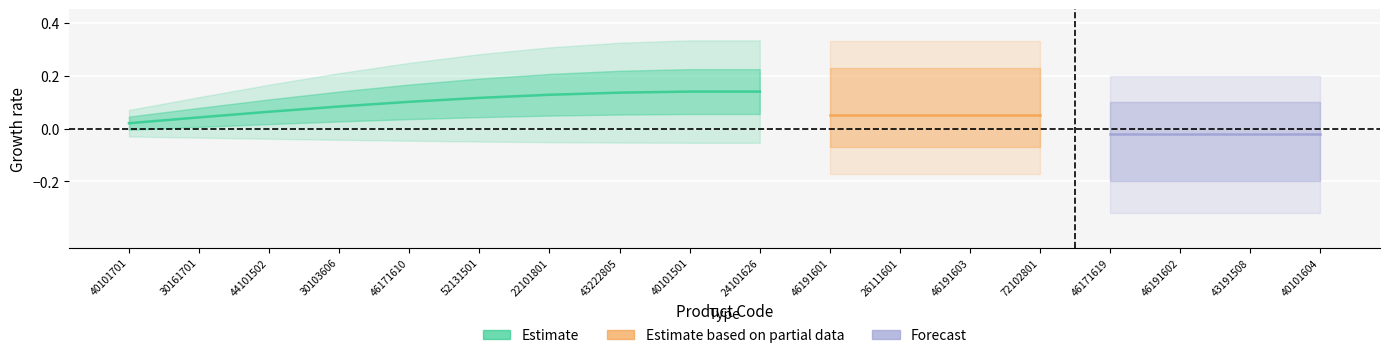

The Estimate based on partial data series shows 1 at 72102801. True or false?

False